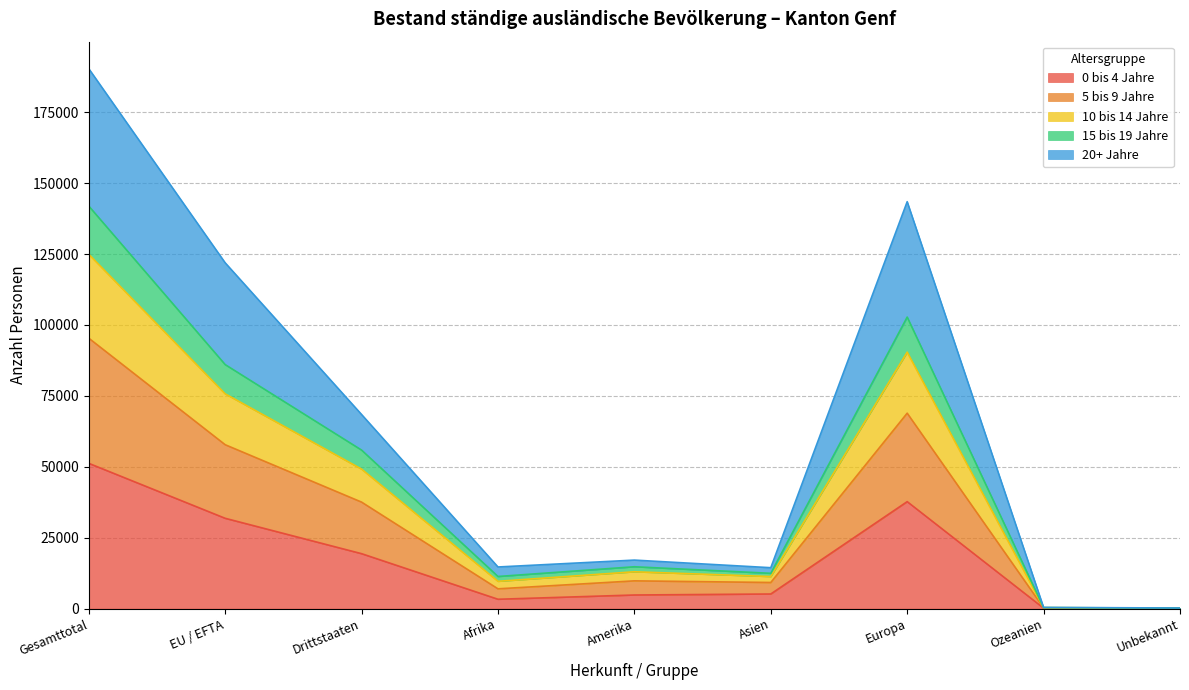

What is the lowest value of the 15 bis 19 Jahre series?

163